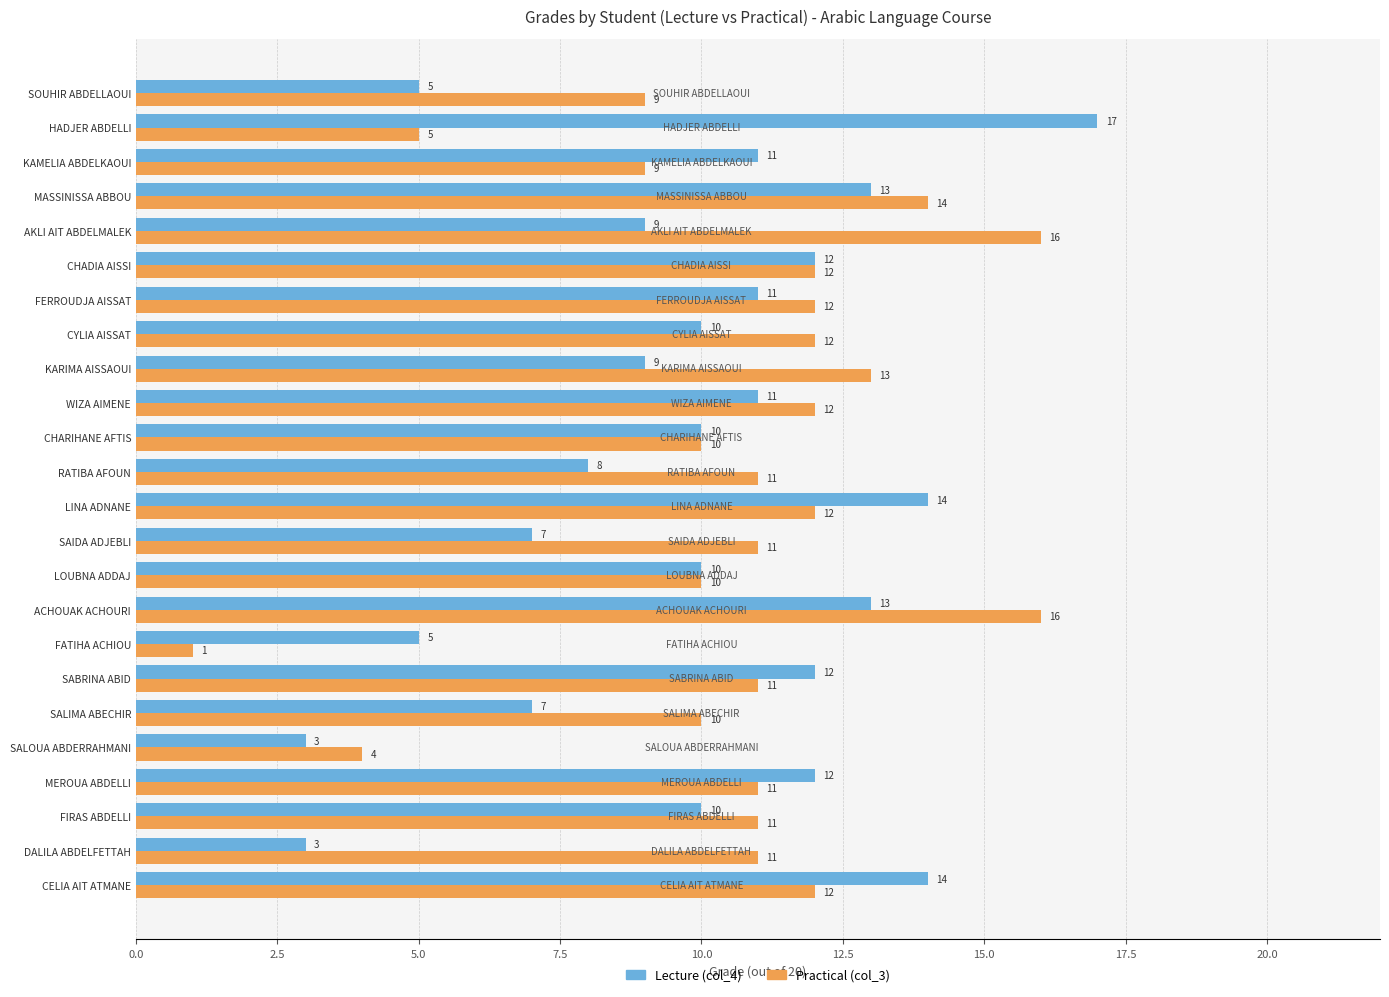

List the series in order of their peak value, highest first.

Lecture (col_4), Practical (col_3)